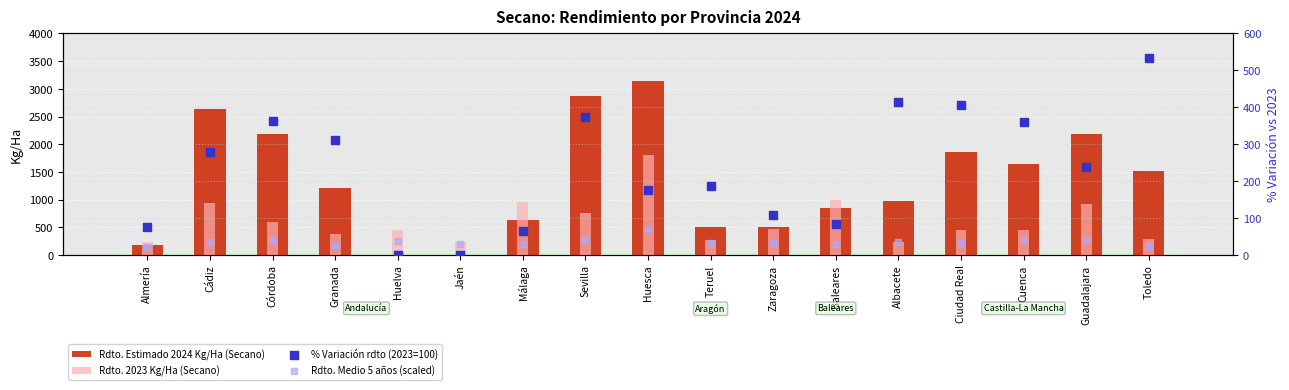

At which category is the sum across all series the highest?

Huesca